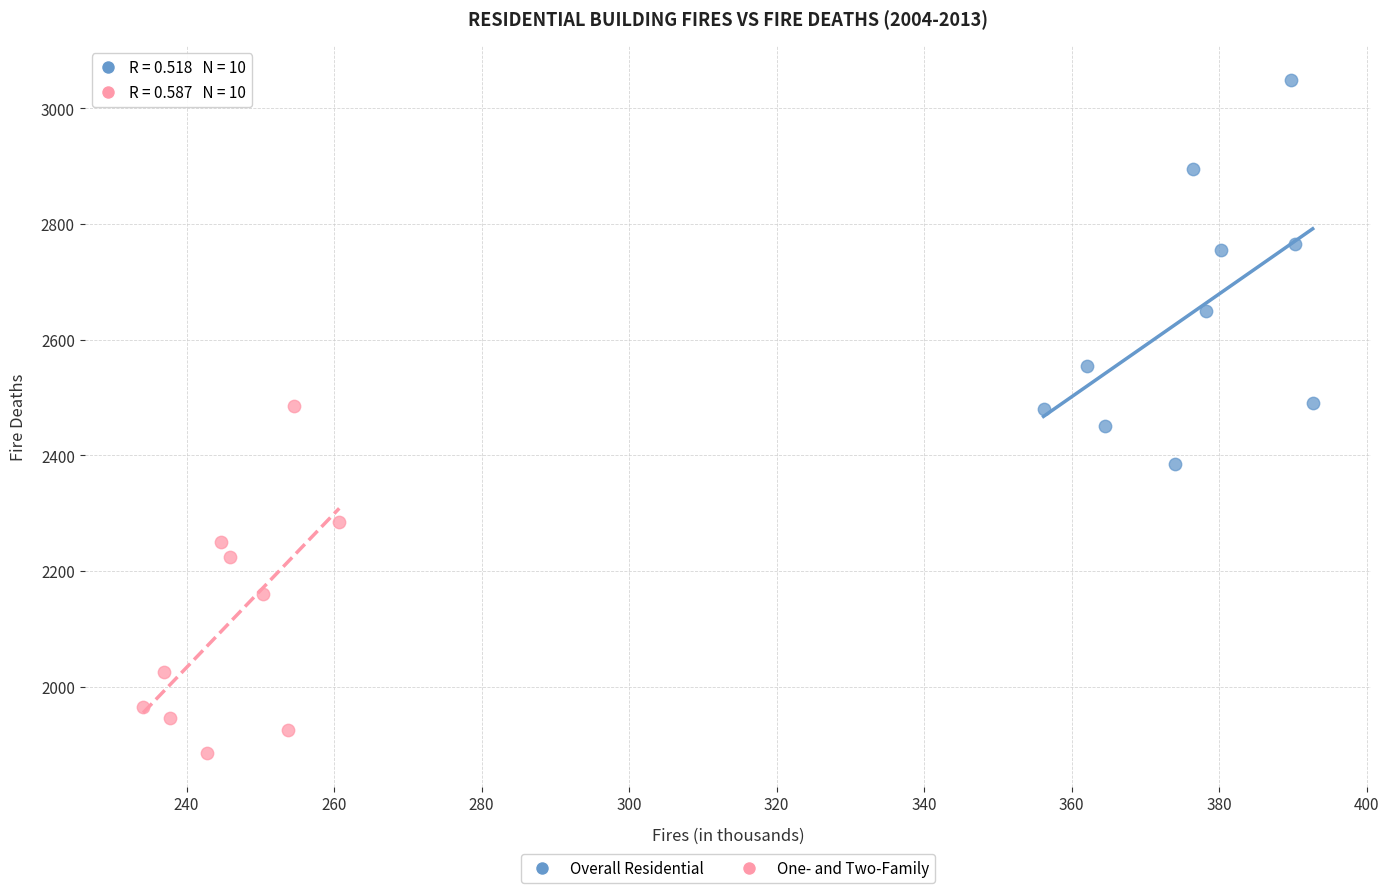

Which series has the widest spread of Y values?

Overall Residential